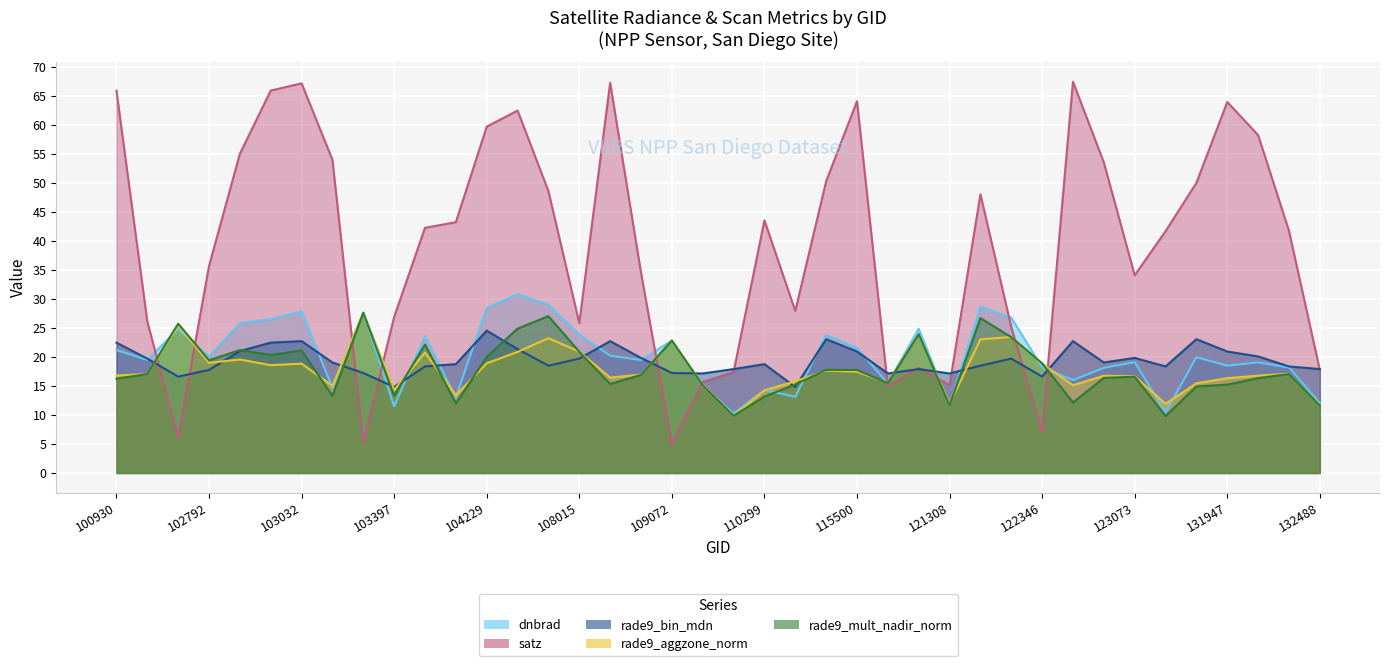

Which has a higher value, 115893 or 121308?

115893